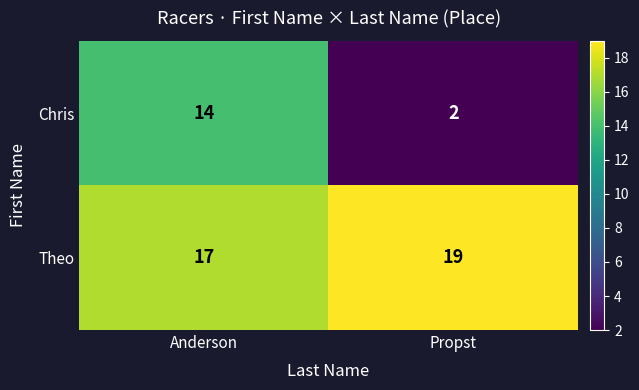

What is the sum of all Chris values?

16